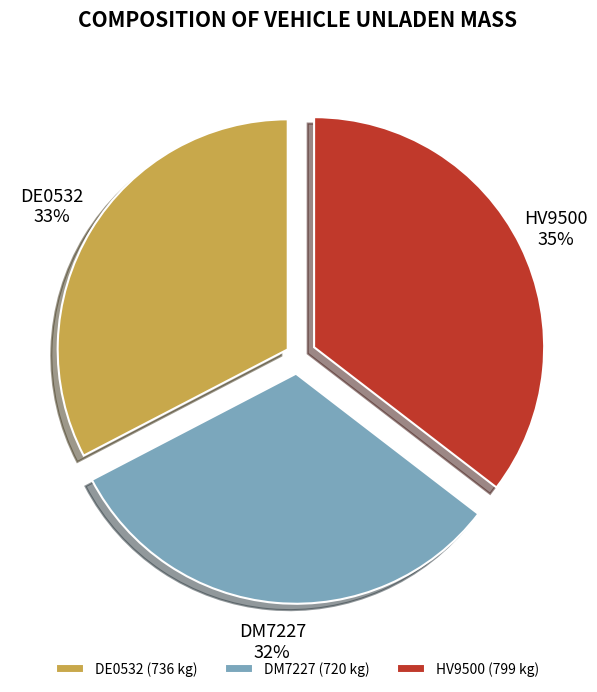

The DE0532 slice represents 33% of the pie. True or false?

True